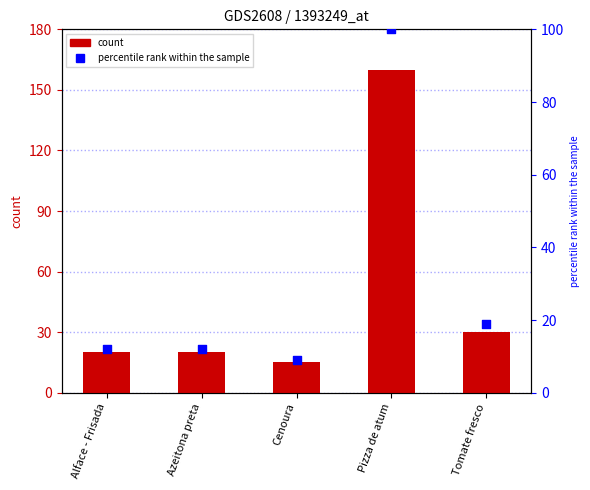

At how many categories does at least one series exceed 23?

2